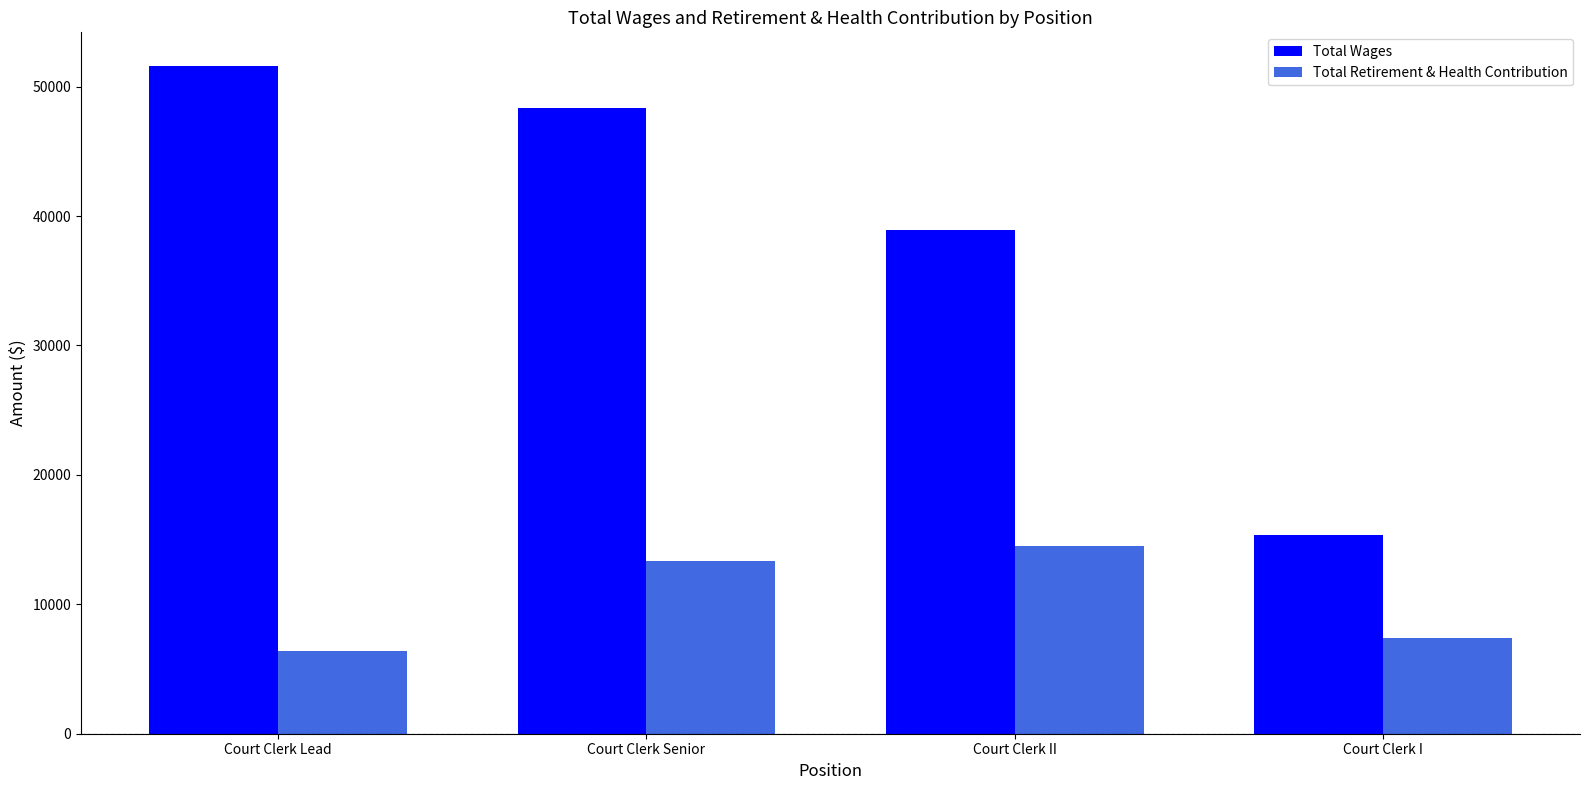

The value of Total Retirement & Health Contribution at Court Clerk Senior is 13346. True or false?

True